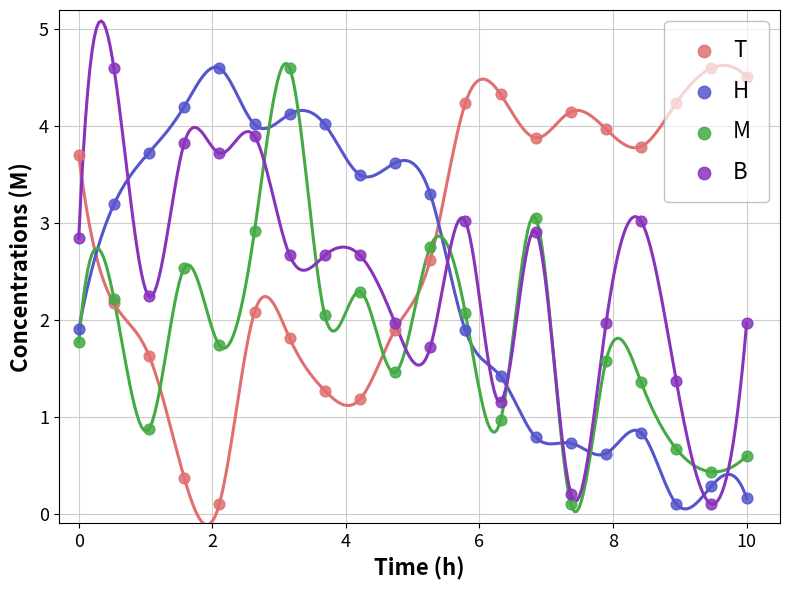

At how many categories does at least one series exceed 4?

12